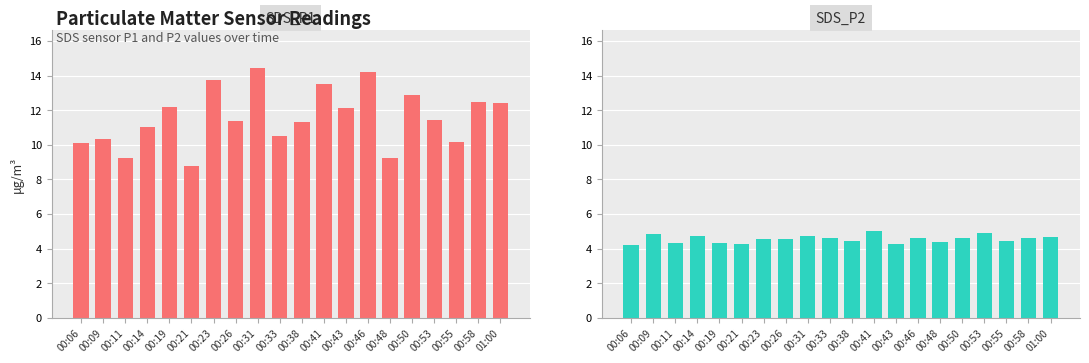

Rank the series at 01:00 from lowest to highest value.

SDS_P2, SDS_P1